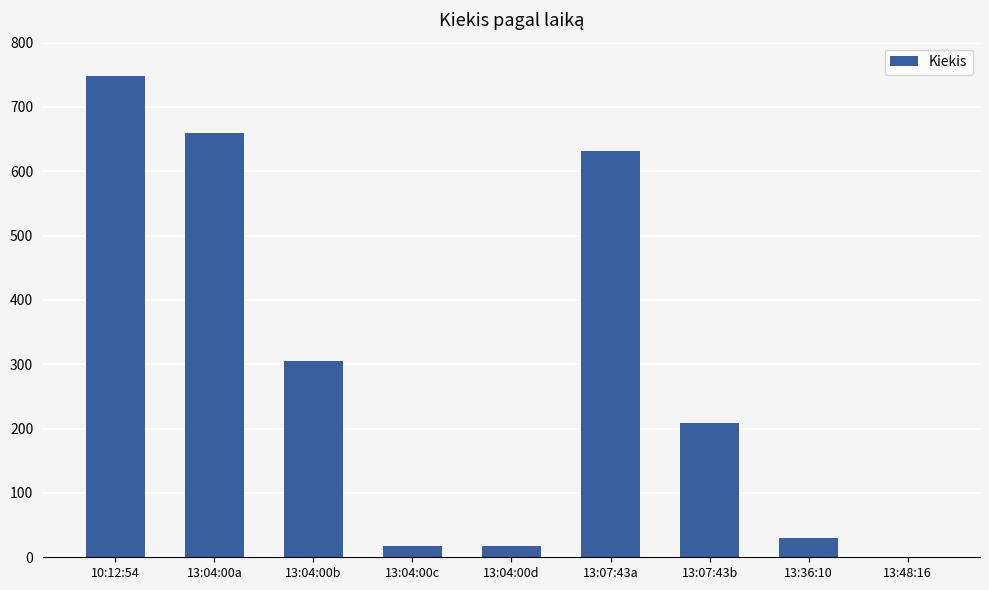

The chart shows a value of 986 at 10:12:54. True or false?

False